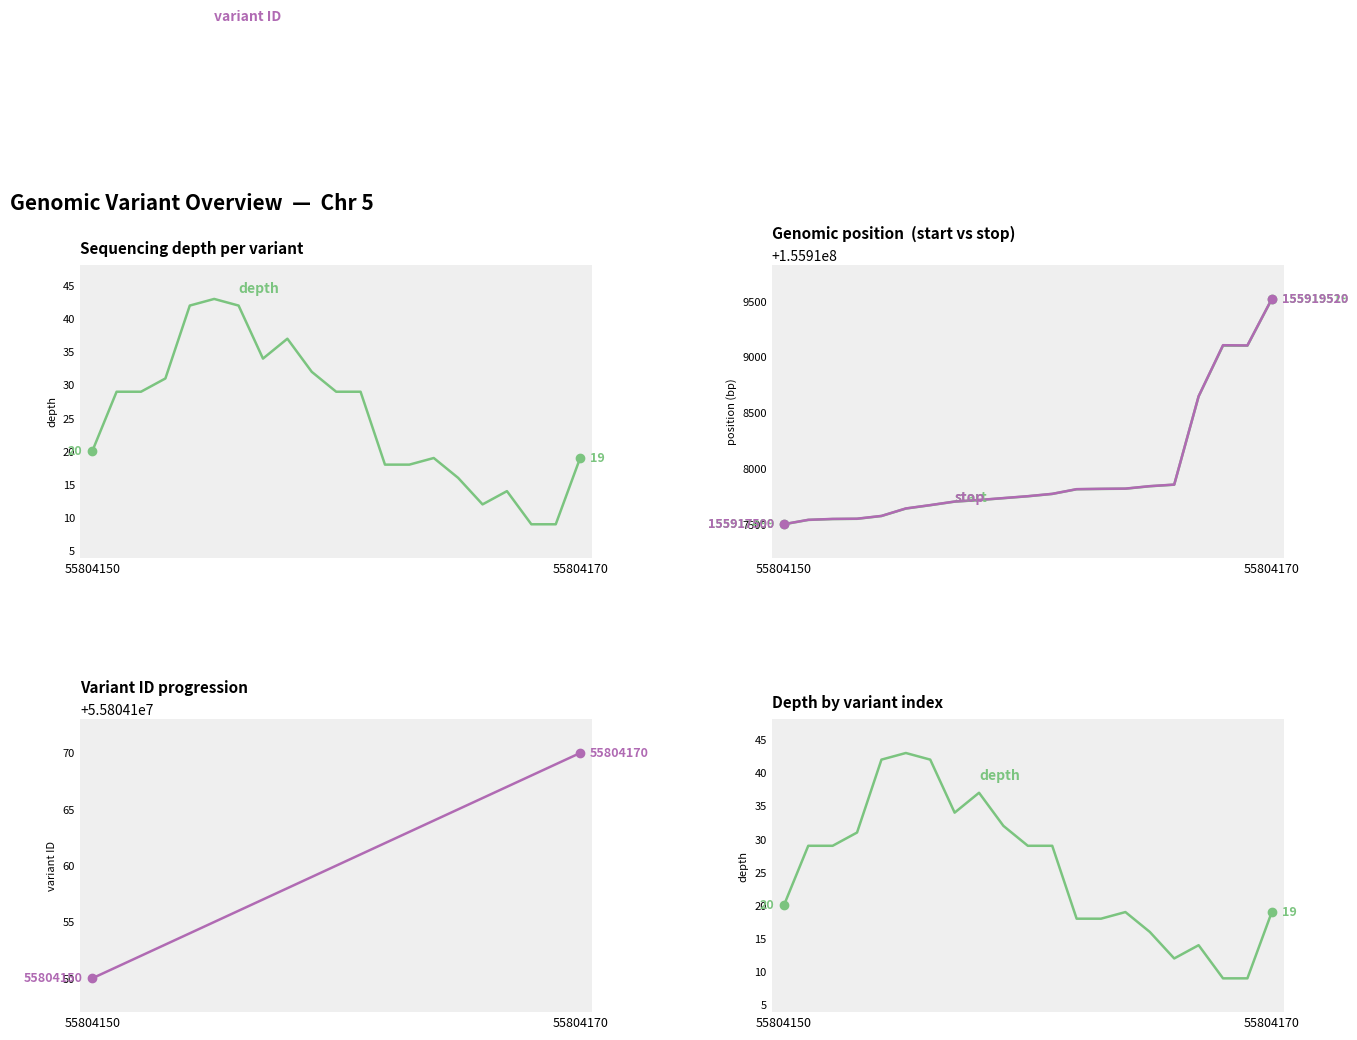

What is the sum of all start values?

3274277194